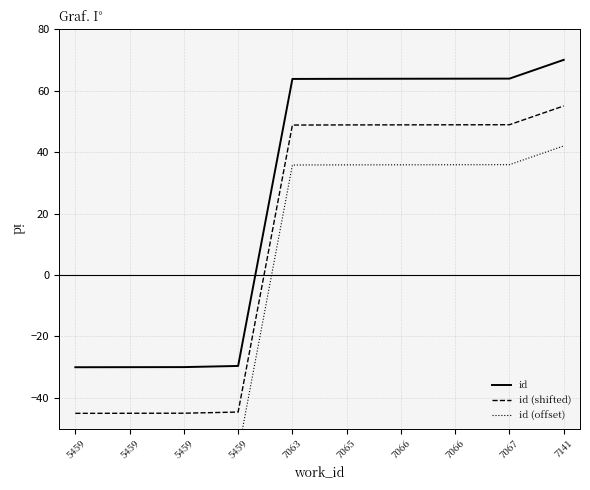

How many values in the id (offset) series are below 35?

4